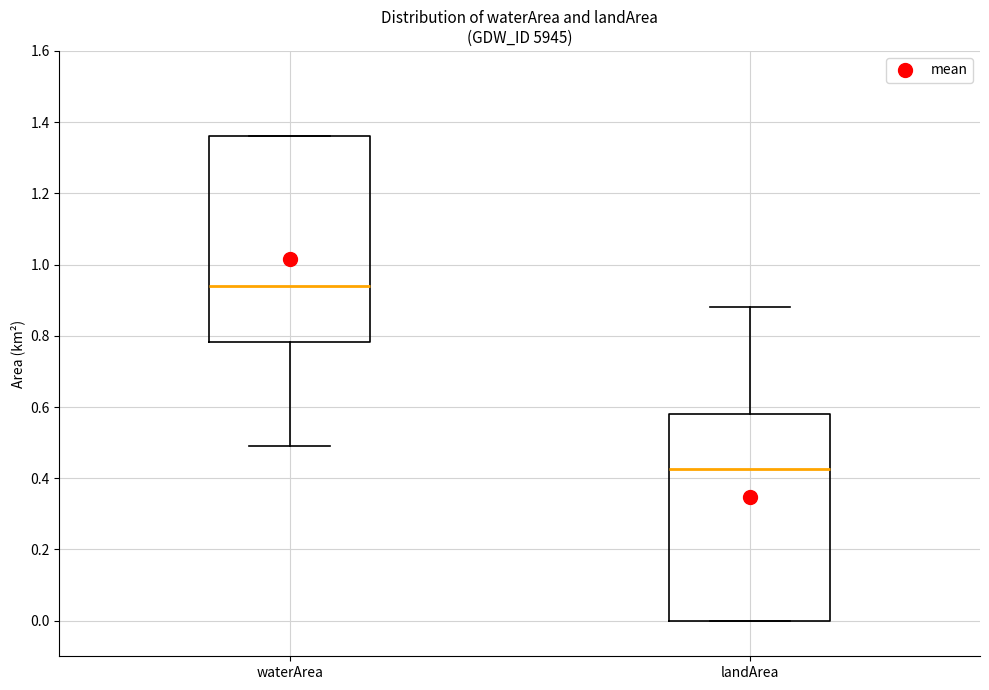

Reading left to right, read every box against the y-axis: the position of its median line, the range the box covers, and the ends of its whiskers. The values are not printed on the chart, so give them approximately, as read against the axis.

waterArea: median 0.94, box 0.78 to 1.36, whiskers 0.50 to 1.36
landArea: median 0.42, box 0.00 to 0.58, whiskers 0.00 to 0.88